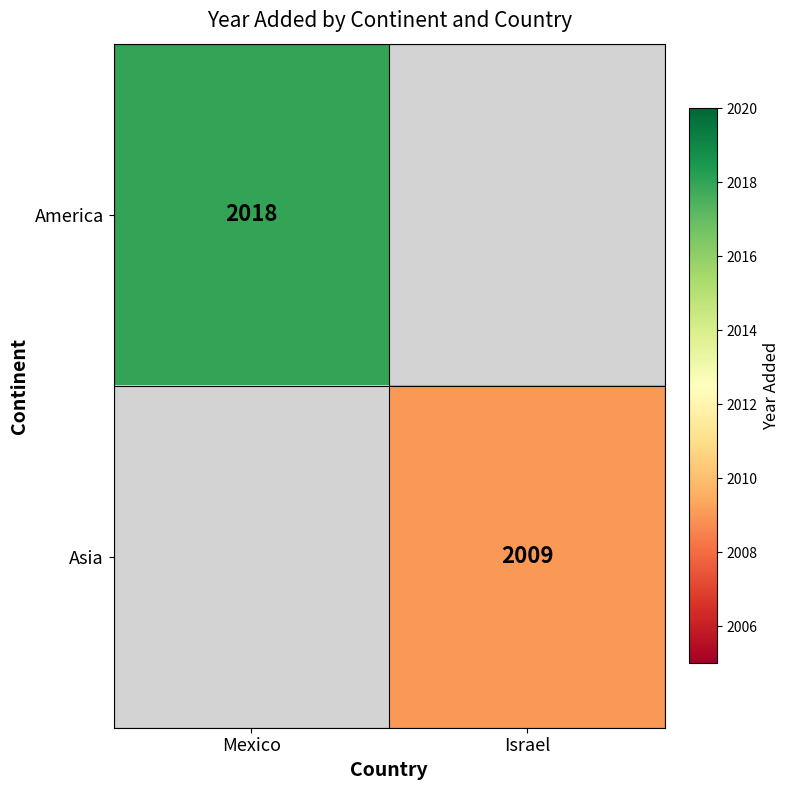

Is the value of Asia at Israel greater than the value of America at Mexico?

No